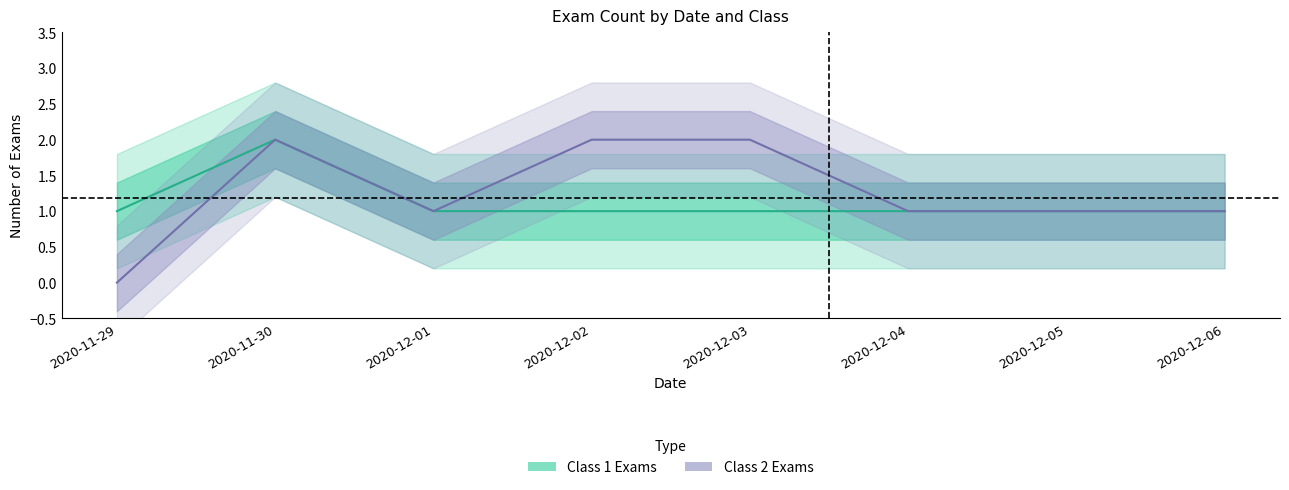

True or false: Class 1 Exams and Class 2 Exams intersect in this chart.

False